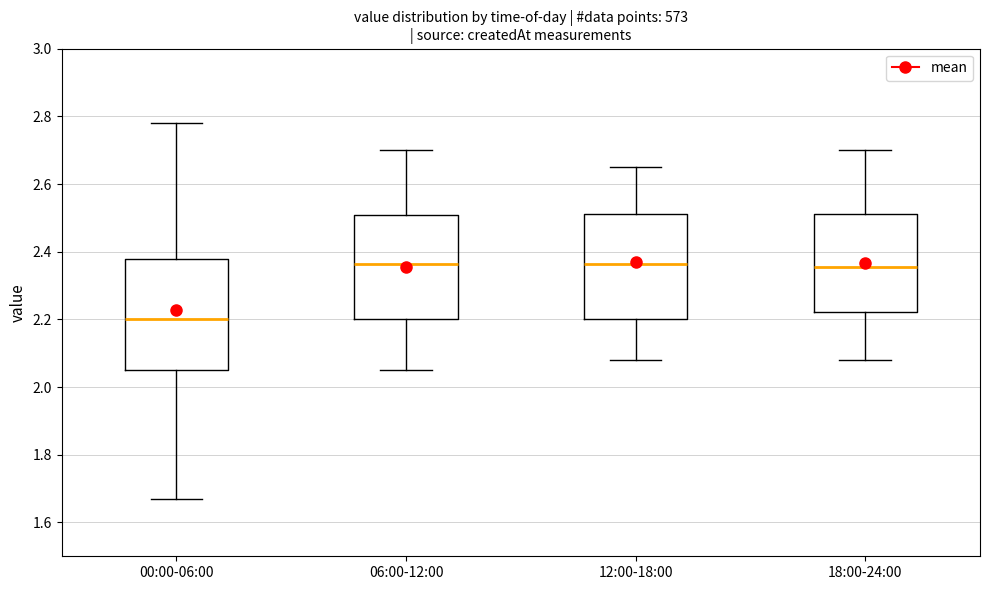

Reading left to right, read every box against the y-axis: the position of its median line, the range the box covers, and the ends of its whiskers. The values are not printed on the chart, so give them approximately, as read against the axis.

00:00-06:00: median 2.20, box 2.06 to 2.38, whiskers 1.68 to 2.78
06:00-12:00: median 2.36, box 2.20 to 2.50, whiskers 2.06 to 2.70
12:00-18:00: median 2.36, box 2.20 to 2.52, whiskers 2.08 to 2.66
18:00-24:00: median 2.36, box 2.22 to 2.52, whiskers 2.08 to 2.70